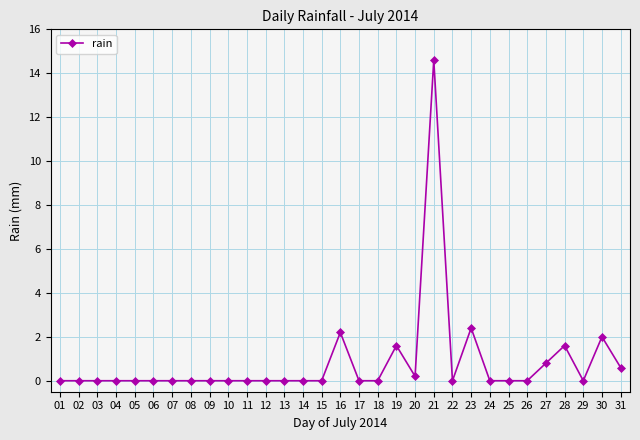

What is the change in value from 03 to 16?

+2.2